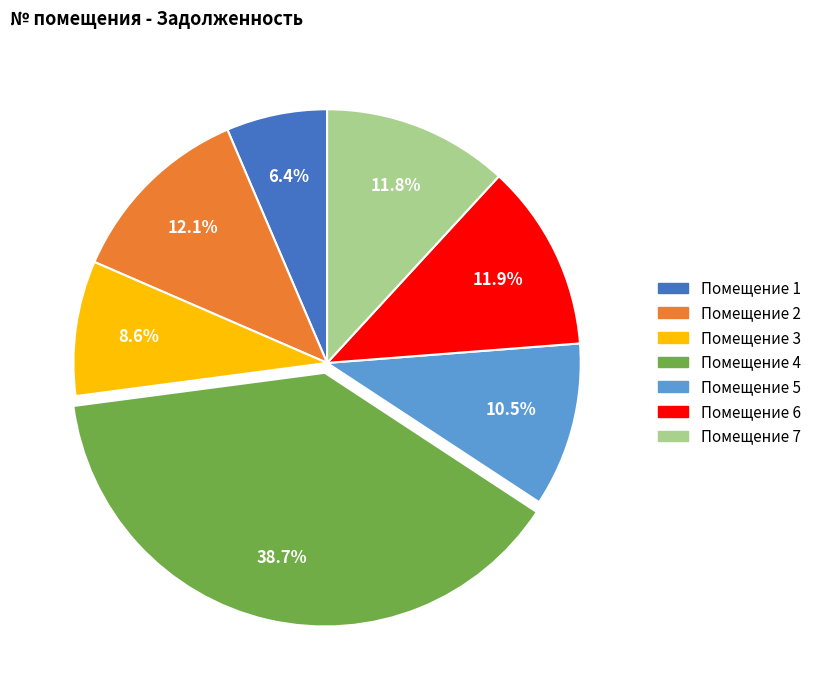

Is there any slice that represents more than half of the pie?

No